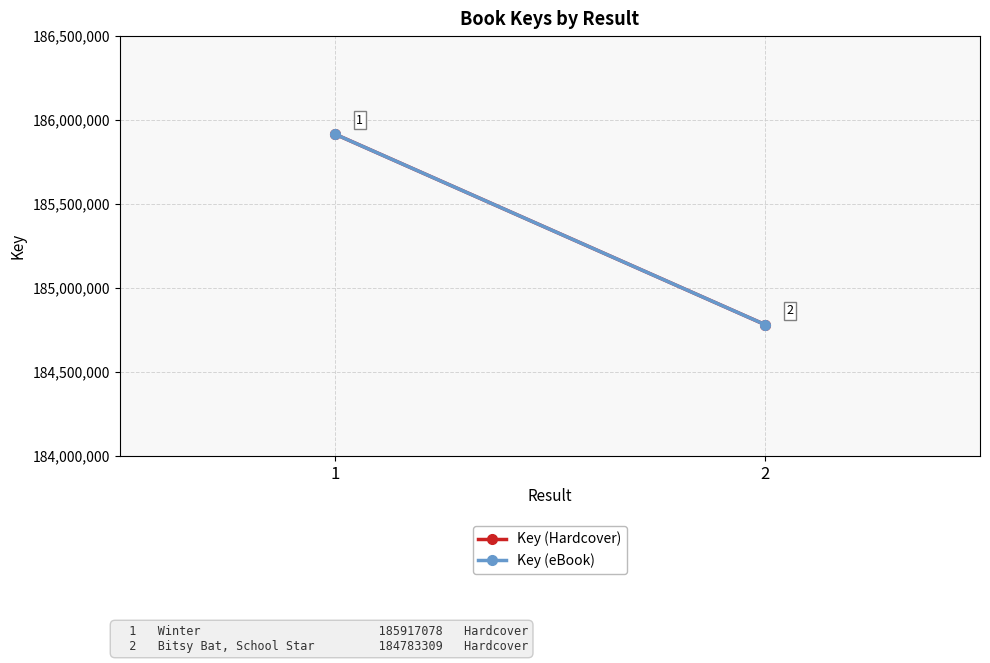

Between 1 and 2, which series saw the biggest shift?

Key (Hardcover)